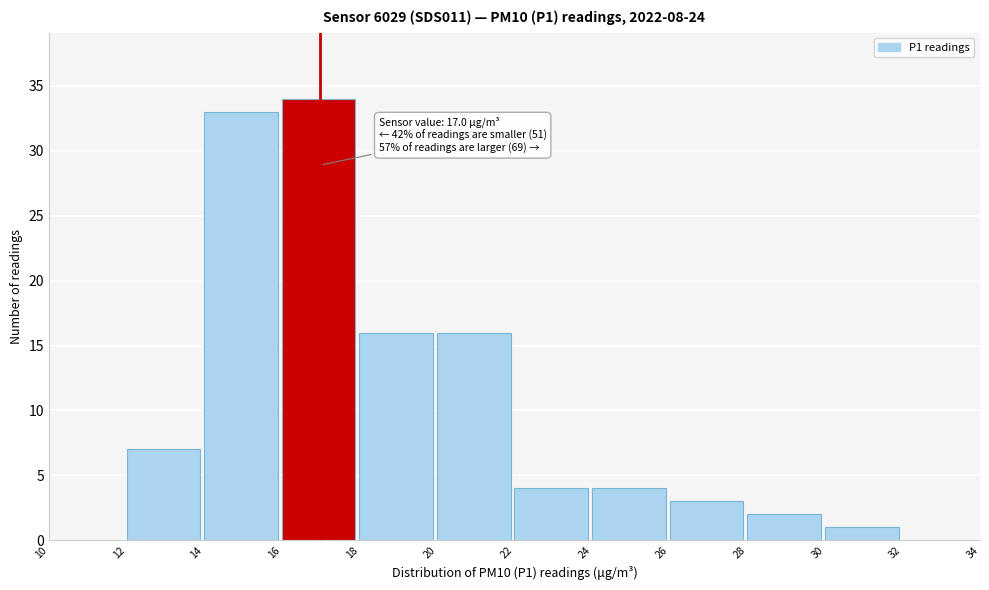

Over which range of the x-axis is the bar tallest?

16 to 18